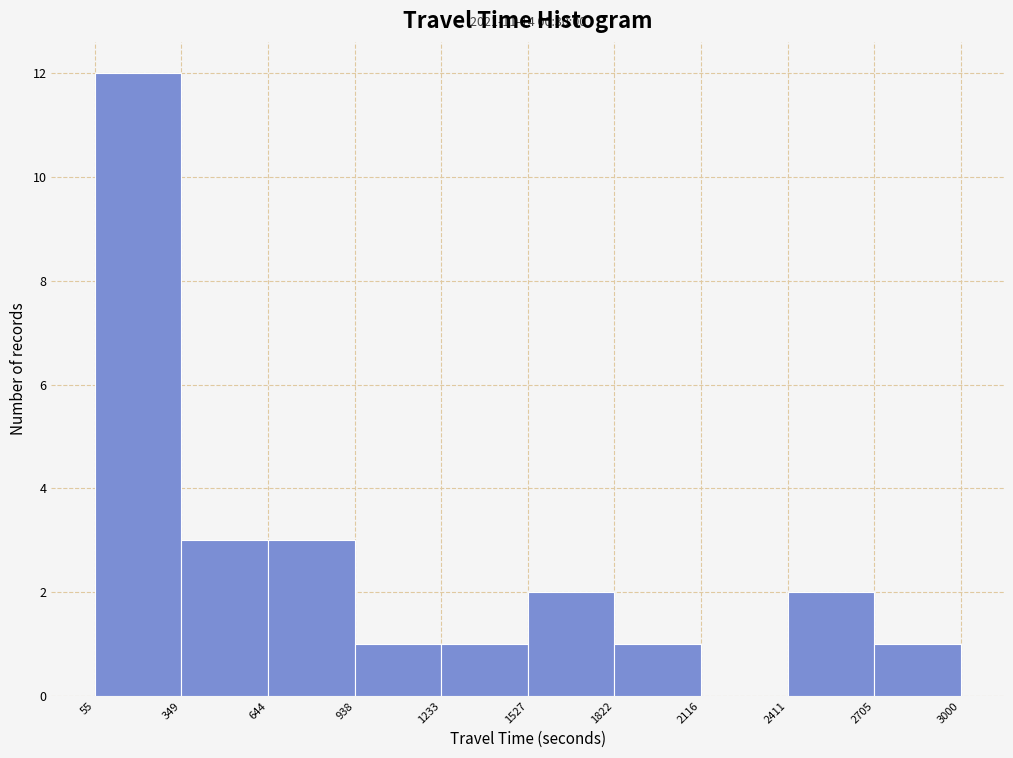

Which range on the x-axis has the tallest bar?

55 to 349